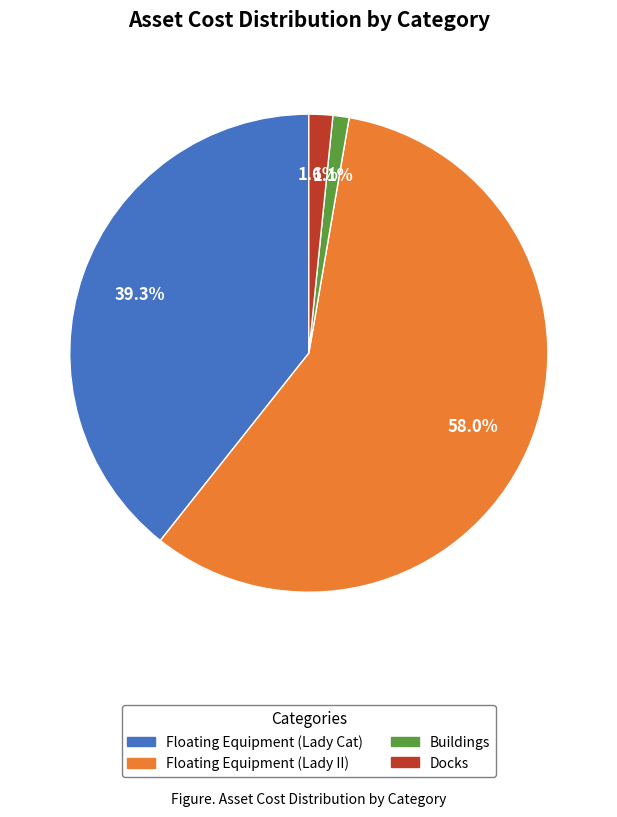

Approximately how many times larger is the value at Buildings compared to Docks?

0.7